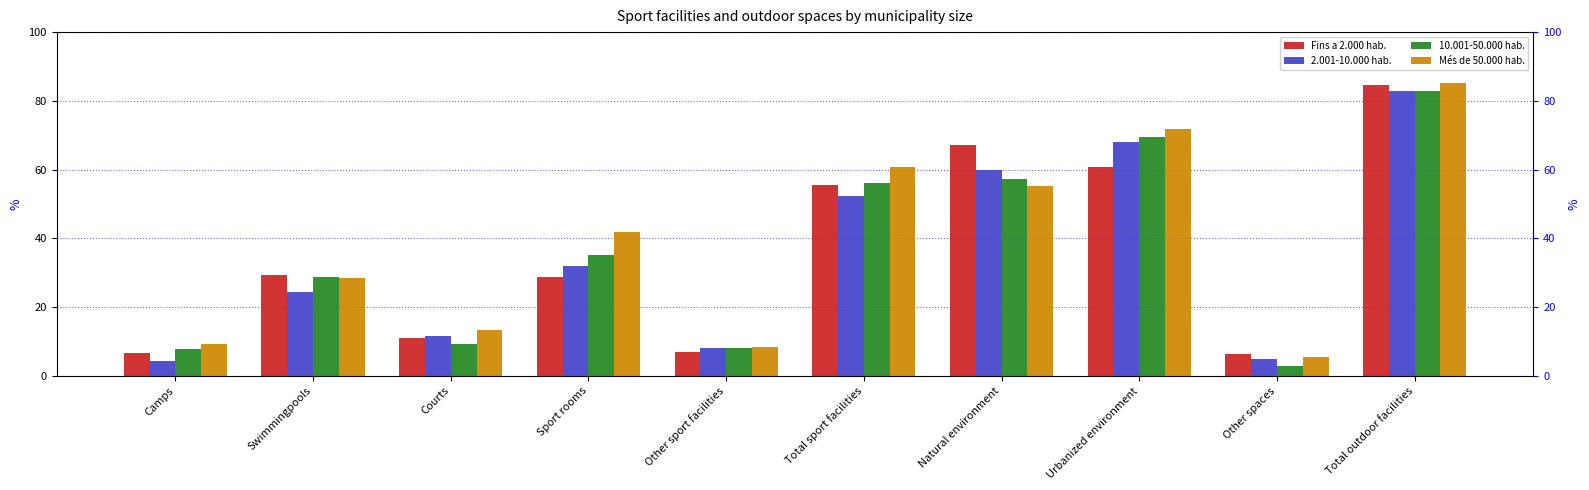

The 2.001-10.000 hab. series shows 24.3 at Swimmingpools. True or false?

True